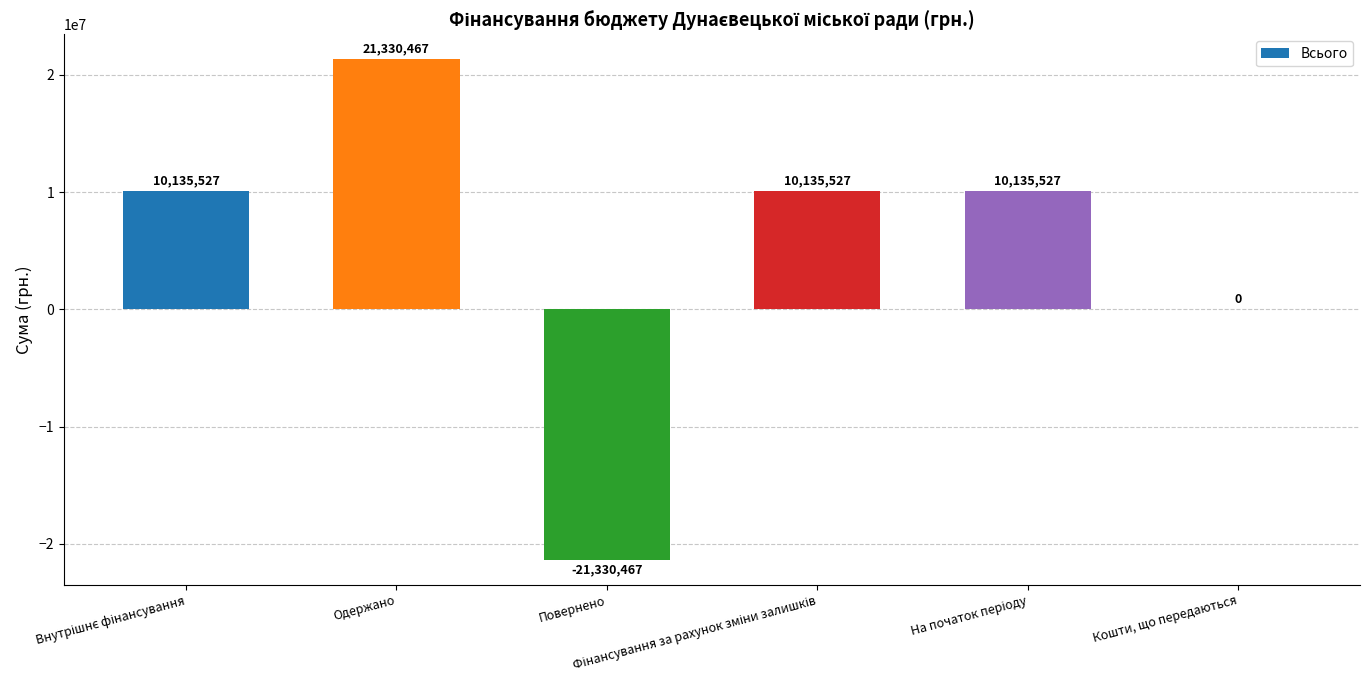

Count the number of data series in this chart.

1